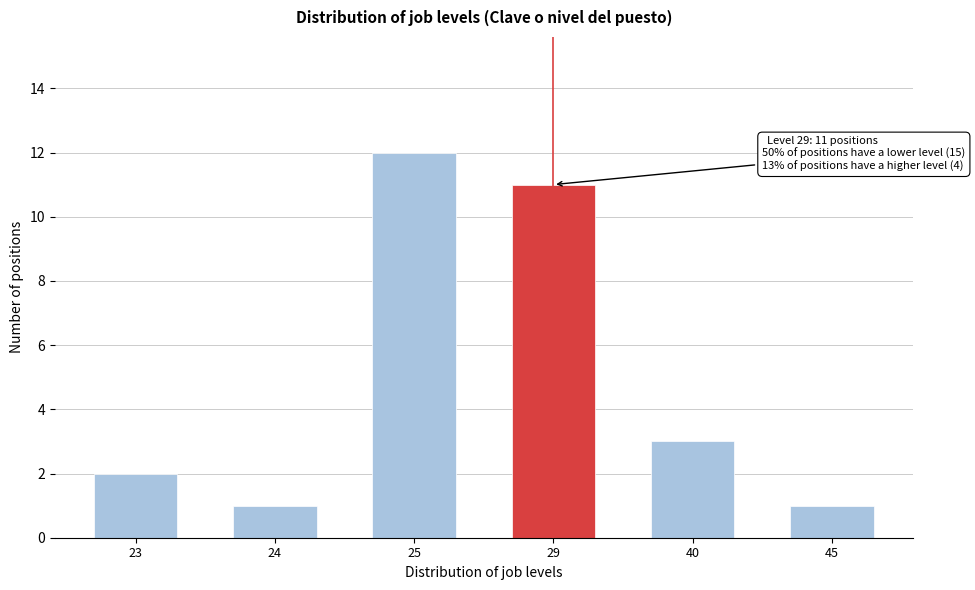

Reading left to right, transcribe all the data shown in this chart.

23=2	24=1	25=12	29=11	40=3	45=1